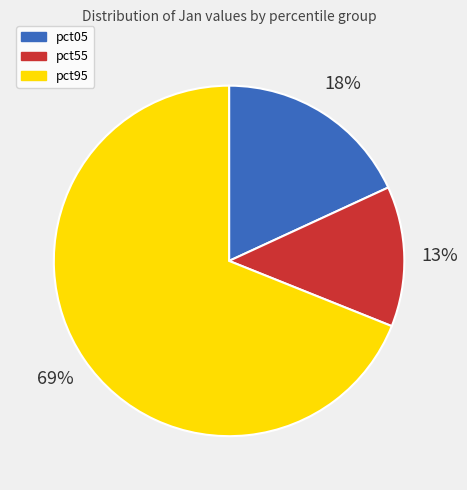

To the nearest percent, what is the difference between the pct05 and pct55 slice percentages?

5%